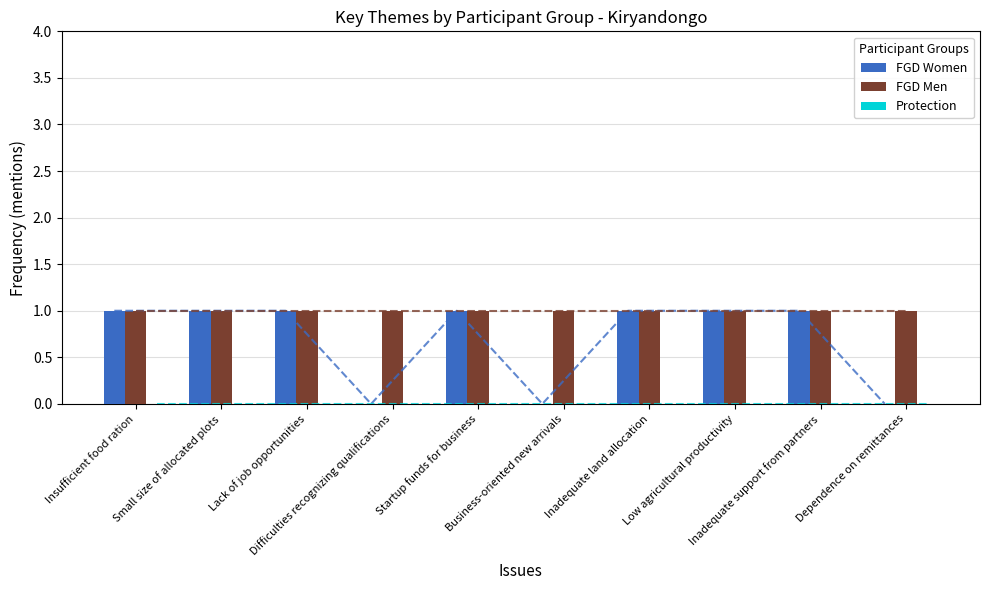

Rank the series at Low agricultural productivity from highest to lowest value.

FGD Women, FGD Men, Protection